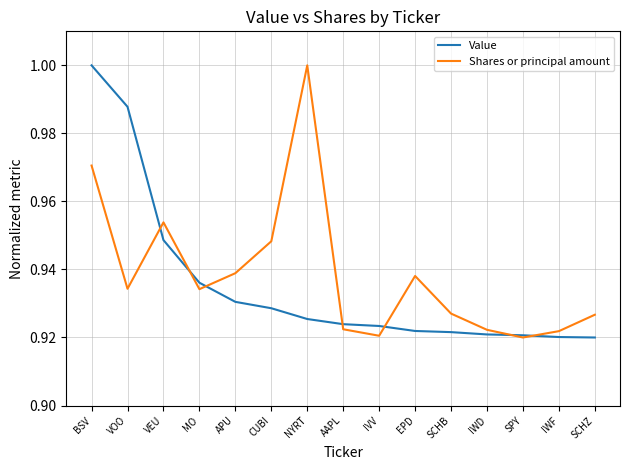

Rank the series by their average value, from highest to lowest.

Shares or principal amount, Value